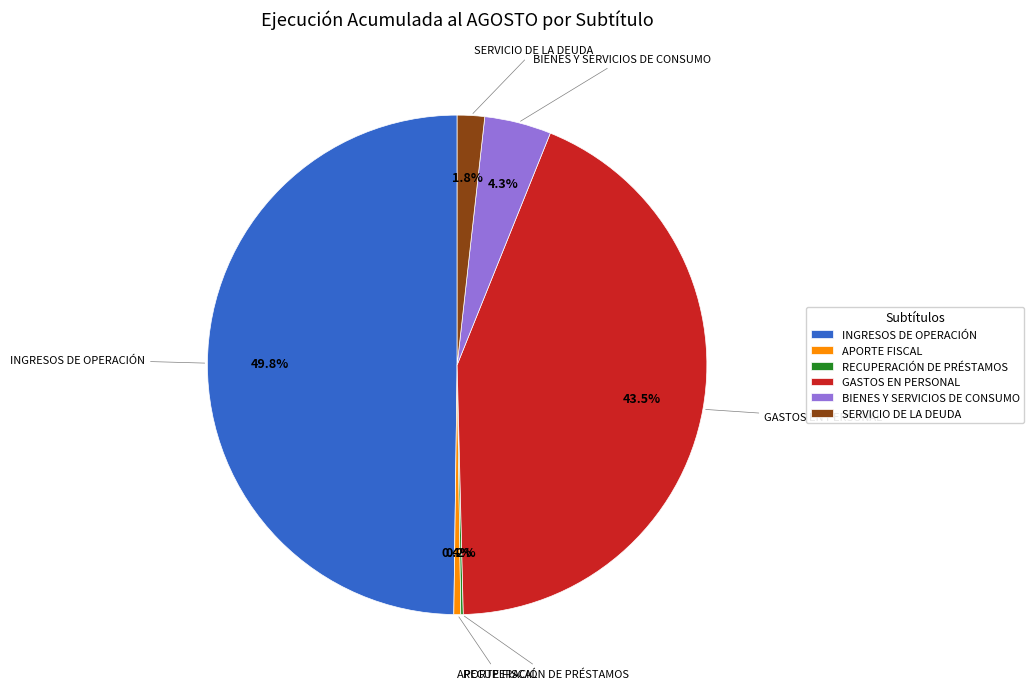

Which category has the biggest portion of the pie?

INGRESOS DE OPERACIÓN